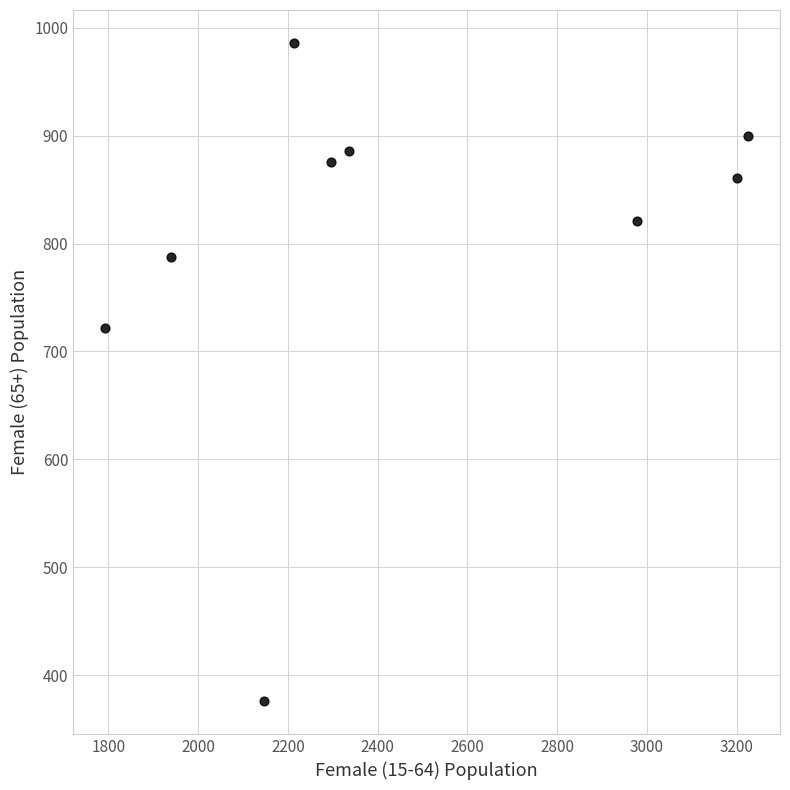

What Y value in the scatter plot is closest to 681?

722